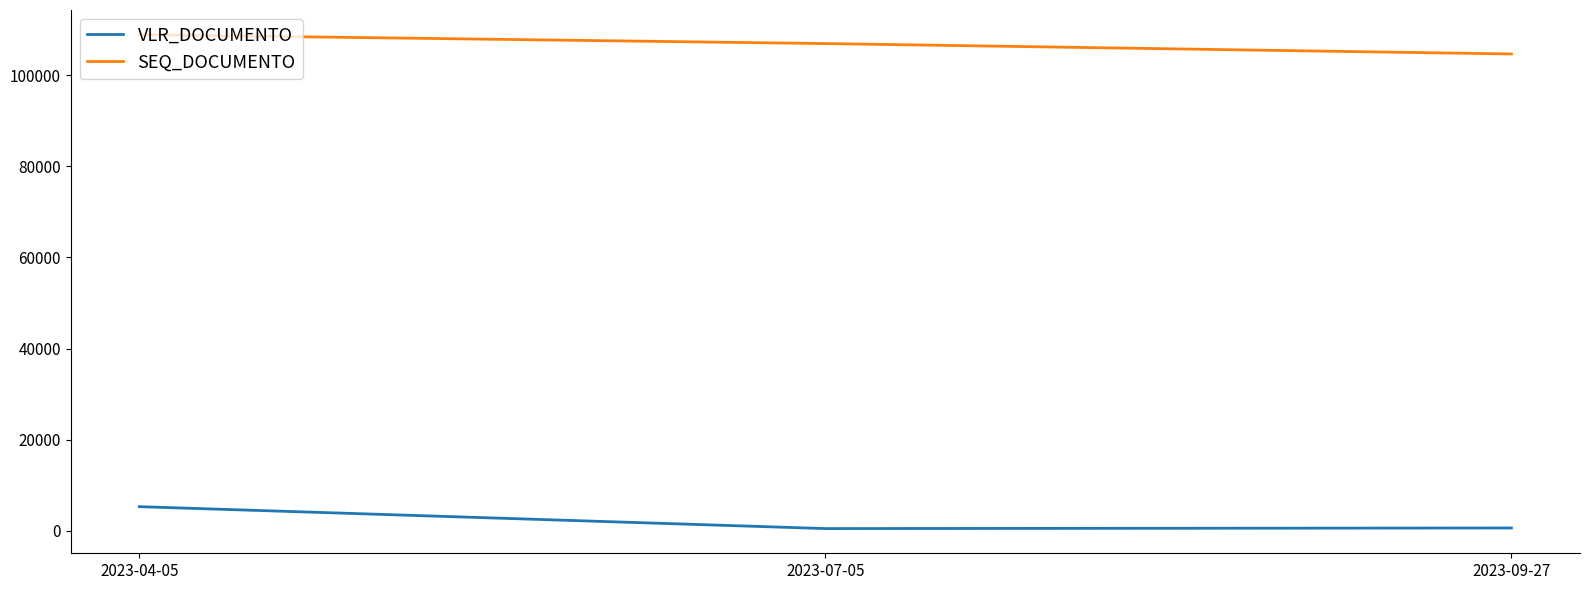

At how many categories does at least one series exceed 85310?

3